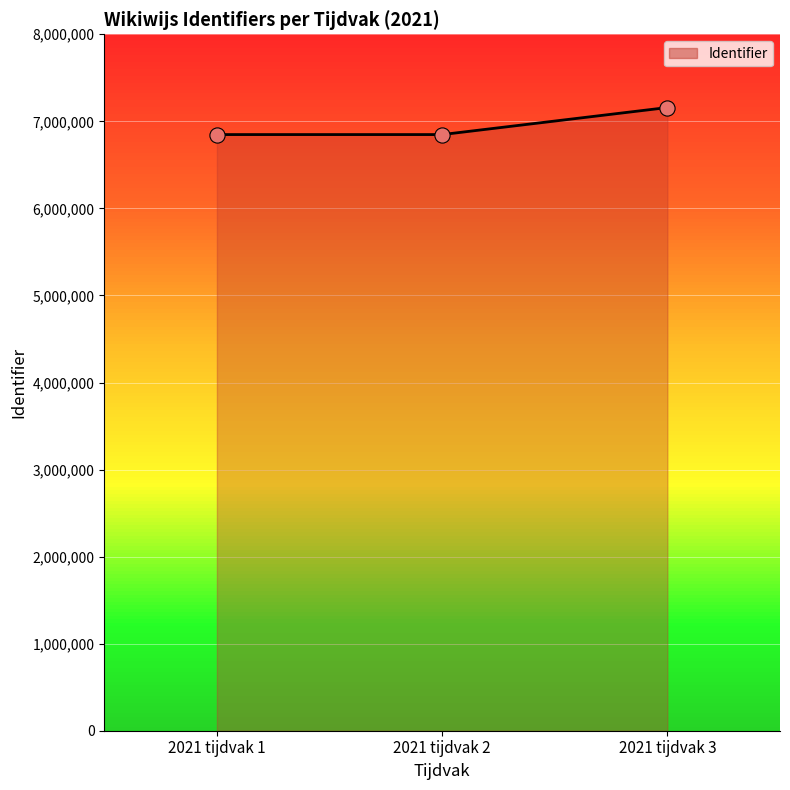

Approximately how many times larger is the value at 2021 tijdvak 2 compared to 2021 tijdvak 1?

1.0